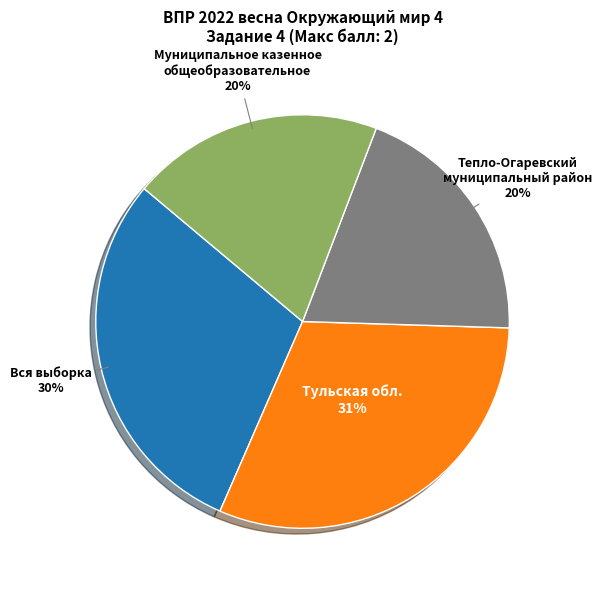

Is there any slice that represents more than half of the pie?

No